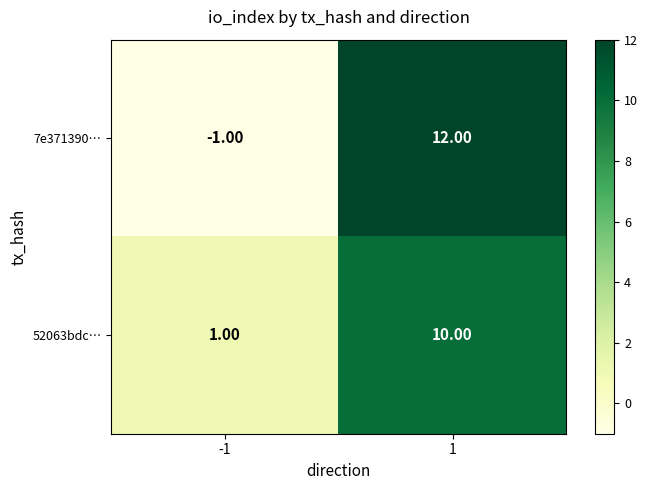

What is the sum of all 7e371390… values?

11